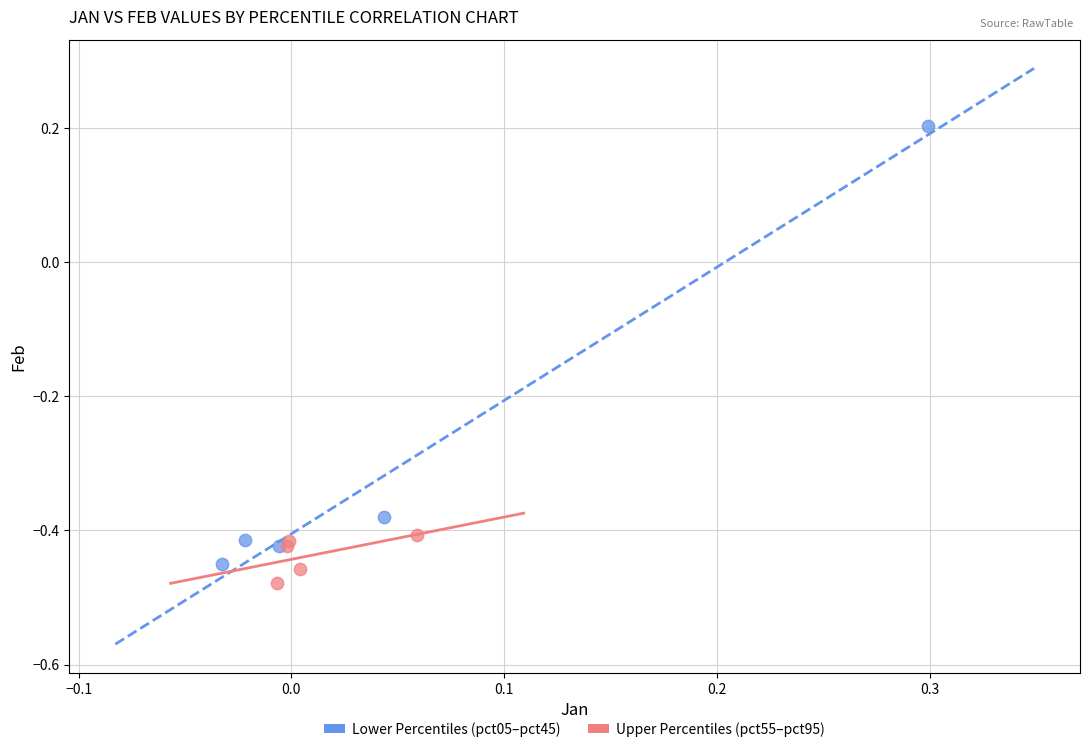

Which series reaches the maximum Y coordinate?

Lower Percentiles (pct05–pct45)